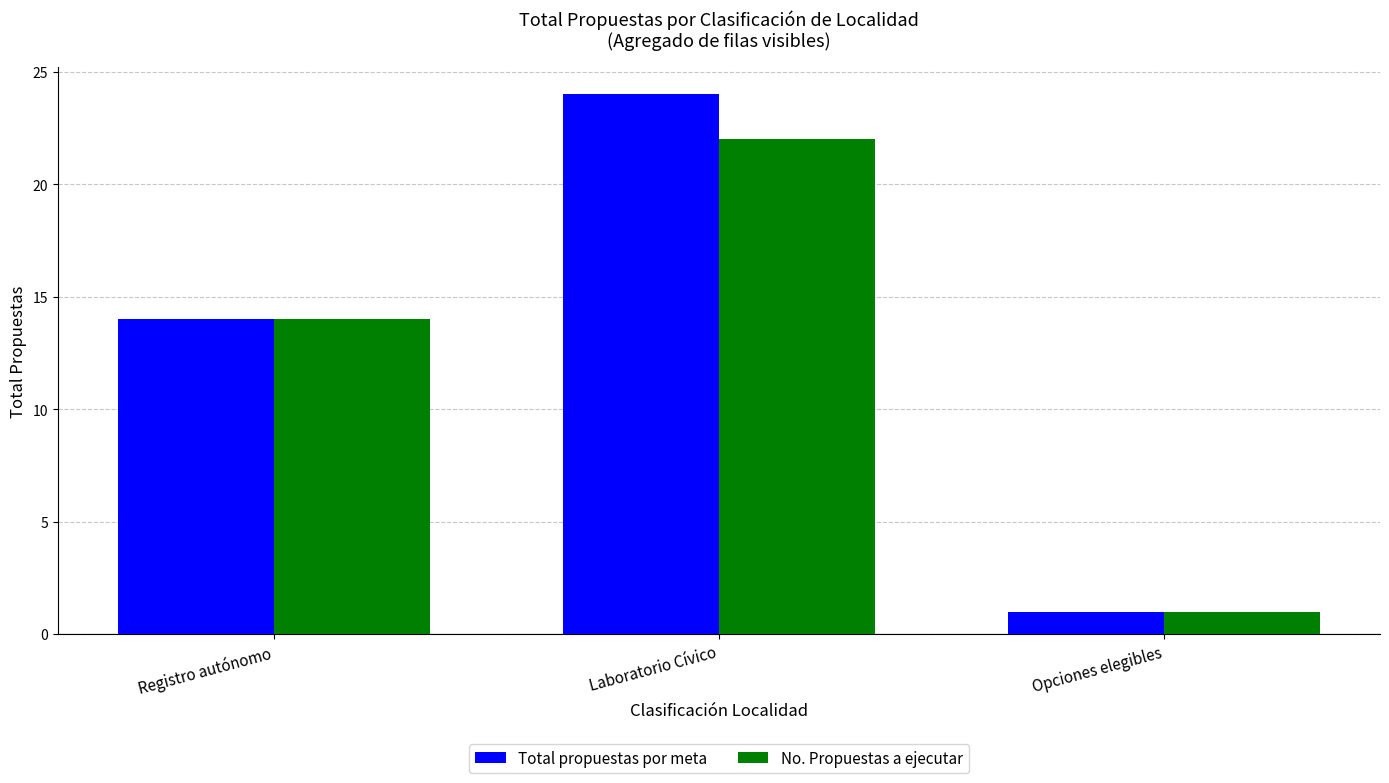

Count the Total propuestas por meta values in the range 1 to 24.

3